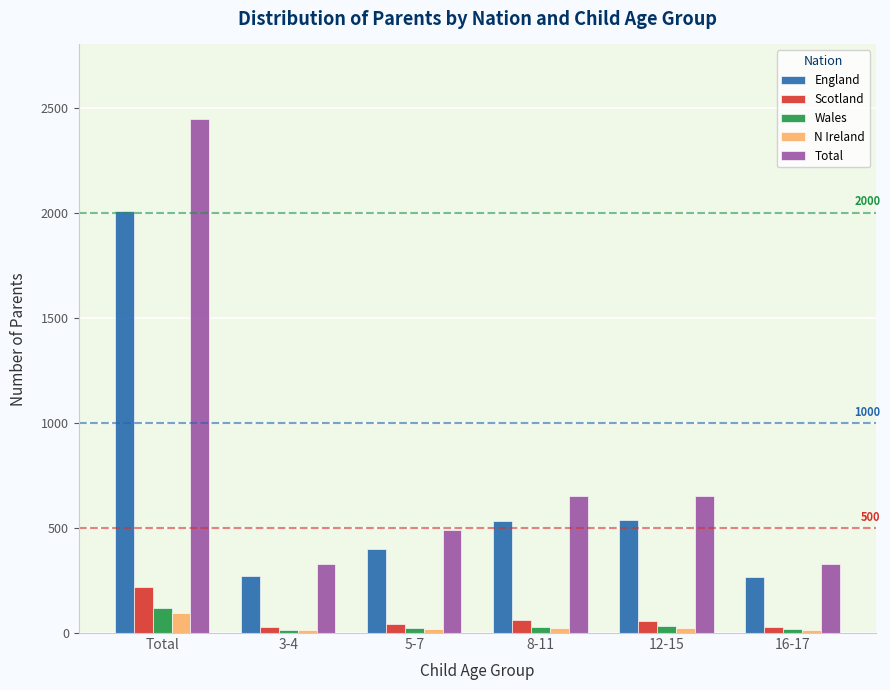

The value of Total at 5-7 is 291. True or false?

False